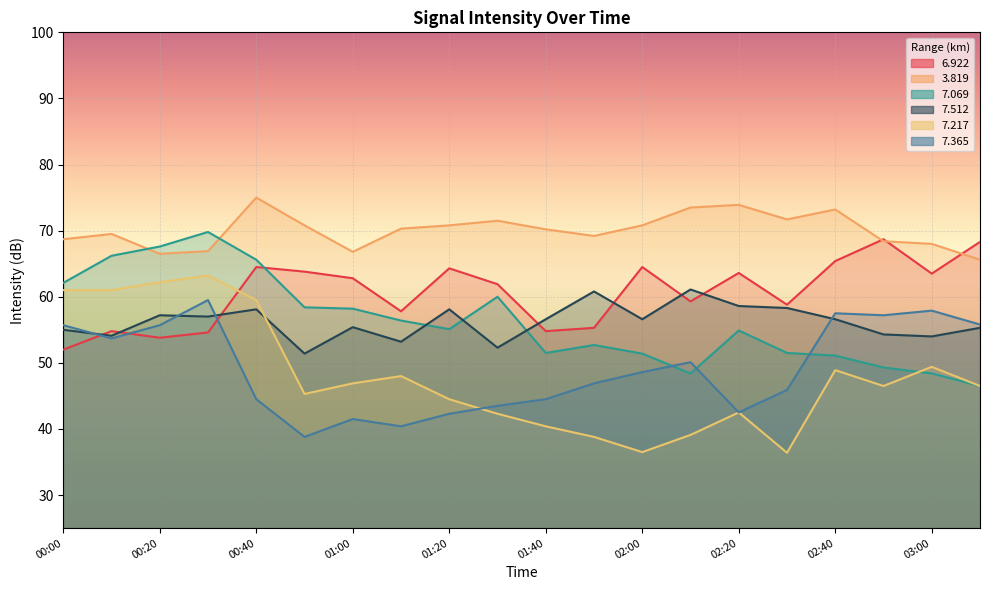

True or false: 3.819 and 7.512 intersect in this chart.

False